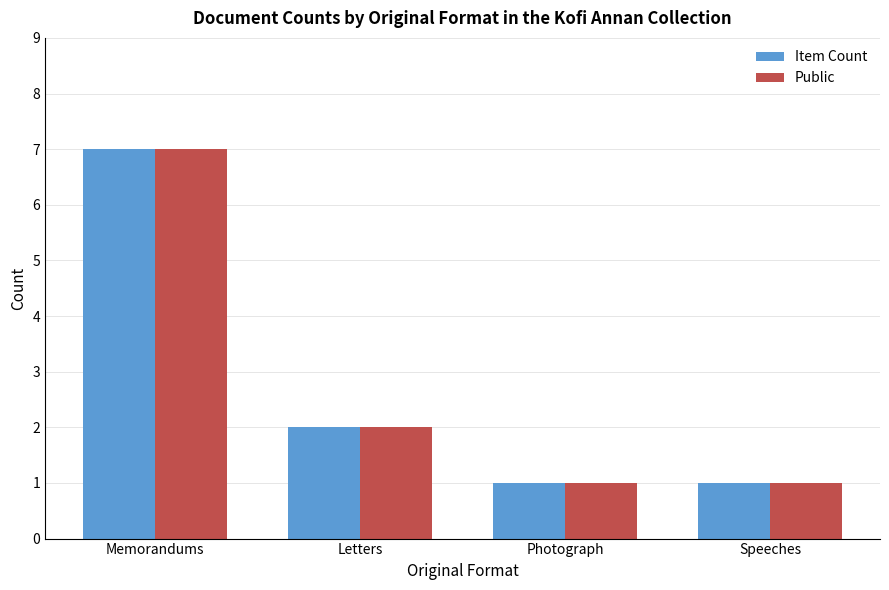

Is the value of Public at Letters greater than the value of Item Count at Photograph?

Yes